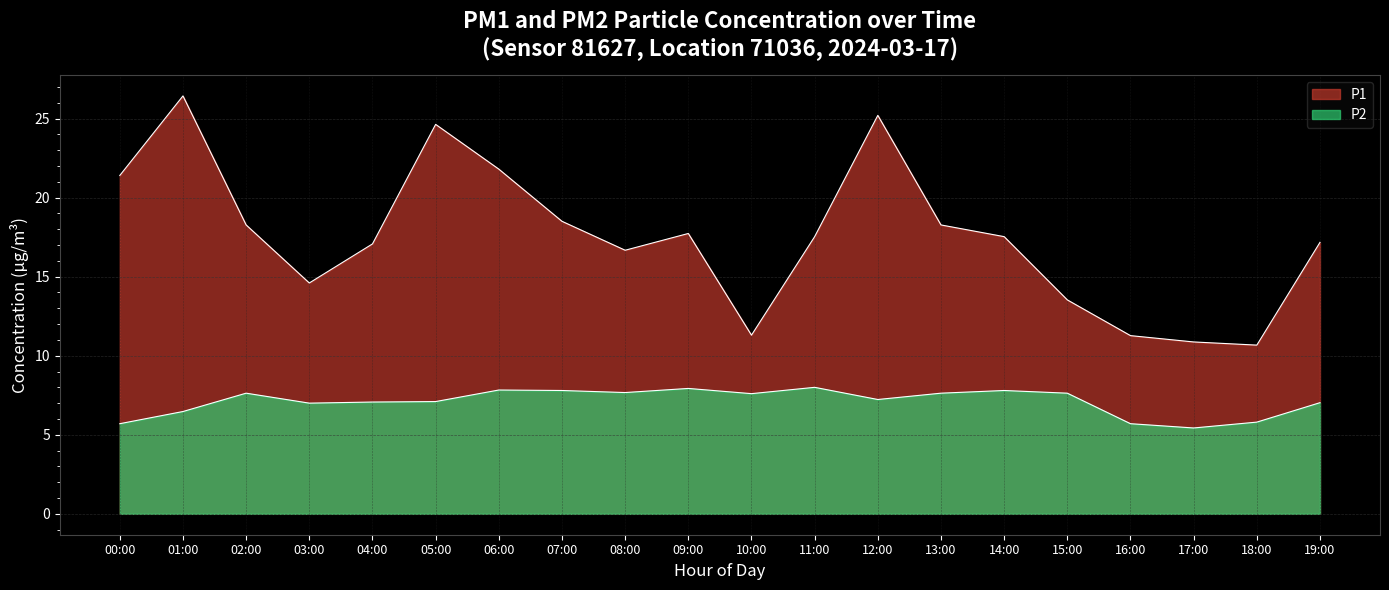

How many lines are shown in the chart?

2